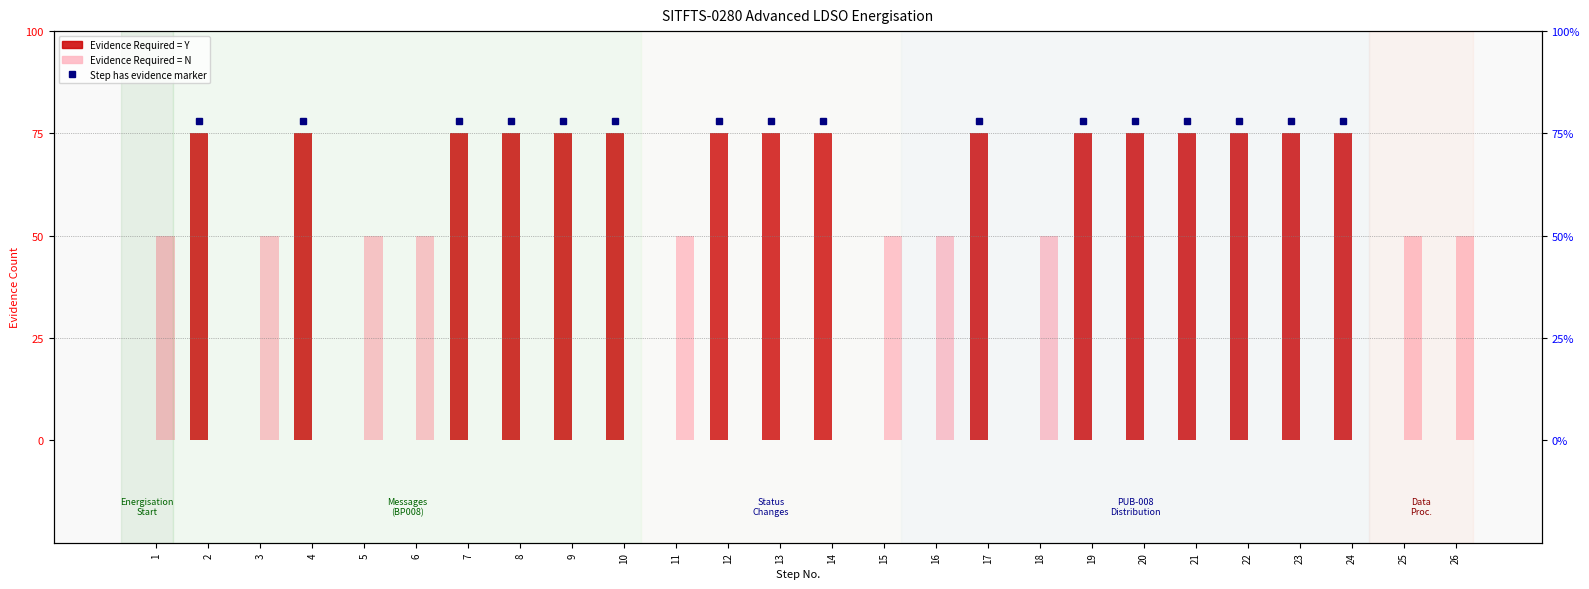

How many positive values does the Evidence Required = N series have?

10